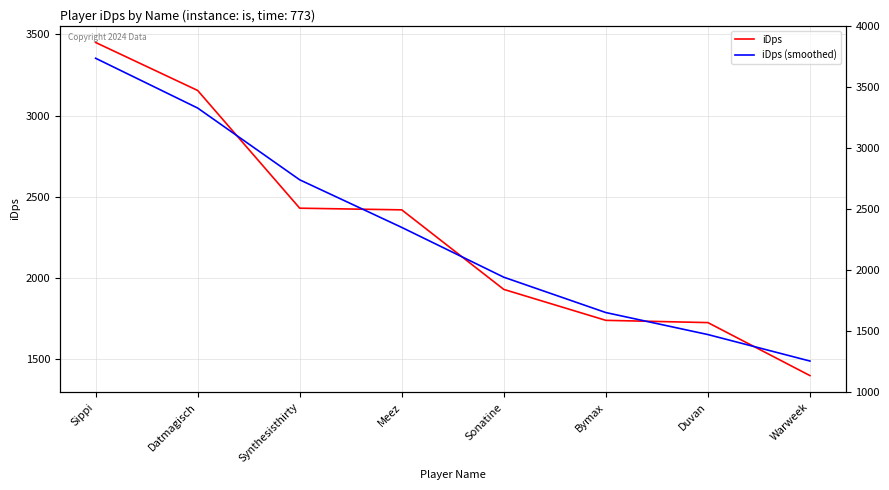

Reading right to left, what are all the values shown in this chart?

iDps: 1398.7	1725.1	1739.0	1929.5	2419.7	2429.9	3155.1	3450.8
iDps (smoothed): 1488.2	1651.4	1786.9	2004.7	2311.4	2604.7	3046.8	3353.5